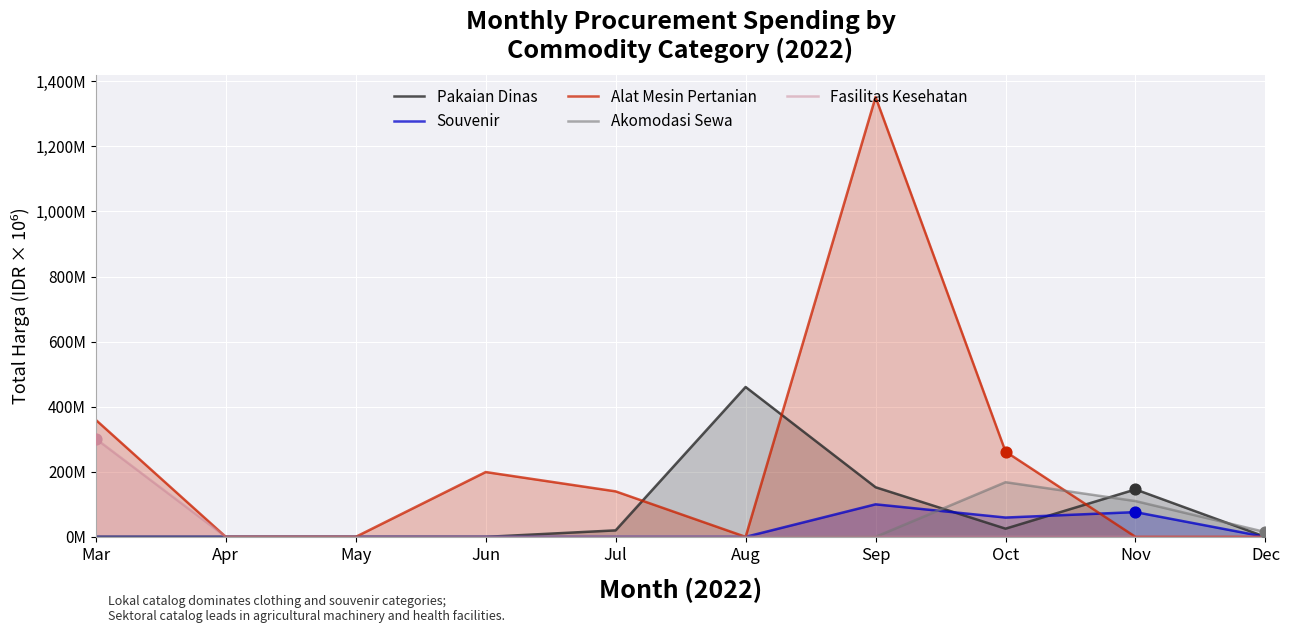

Which series has the widest spread of Y values?

Alat Mesin Pertanian